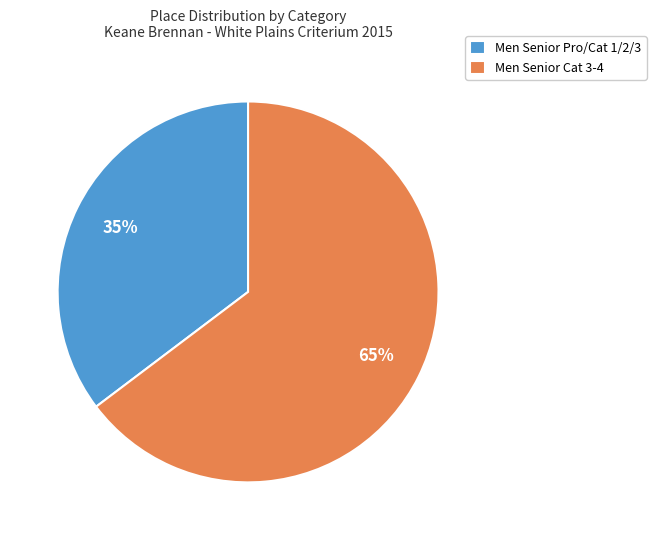

Rank the categories by value from lowest to highest.

Men Senior Pro/Cat 1/2/3, Men Senior Cat 3-4